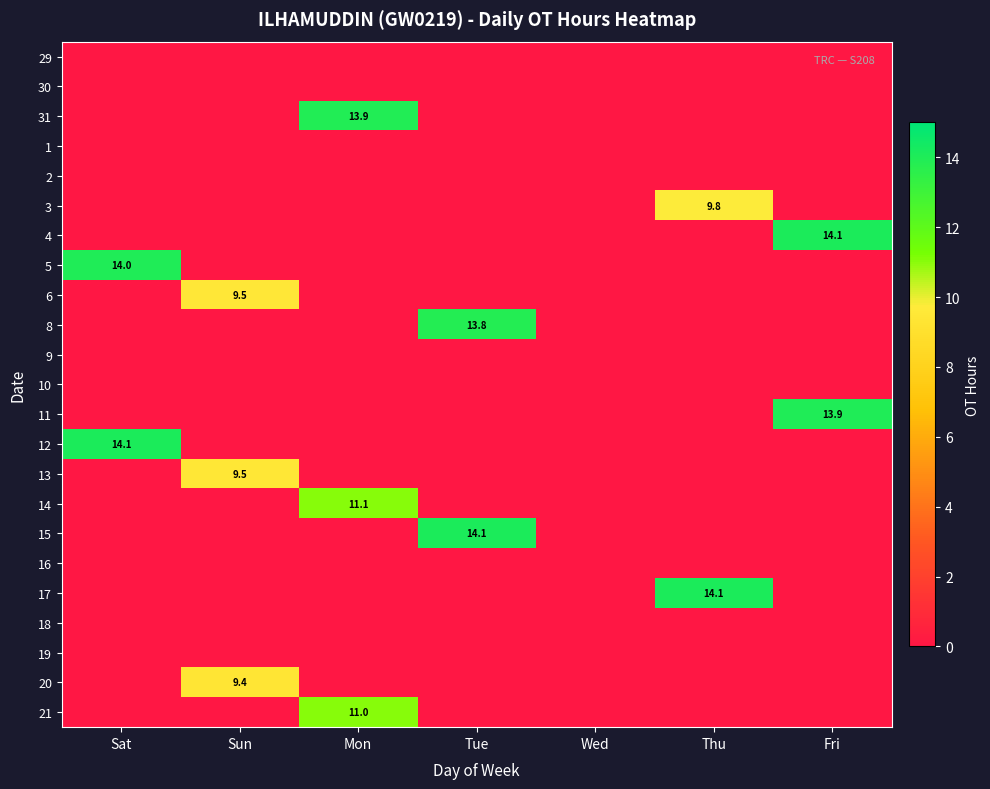

Is it true that 3 equals 2.0 at Thu?

False